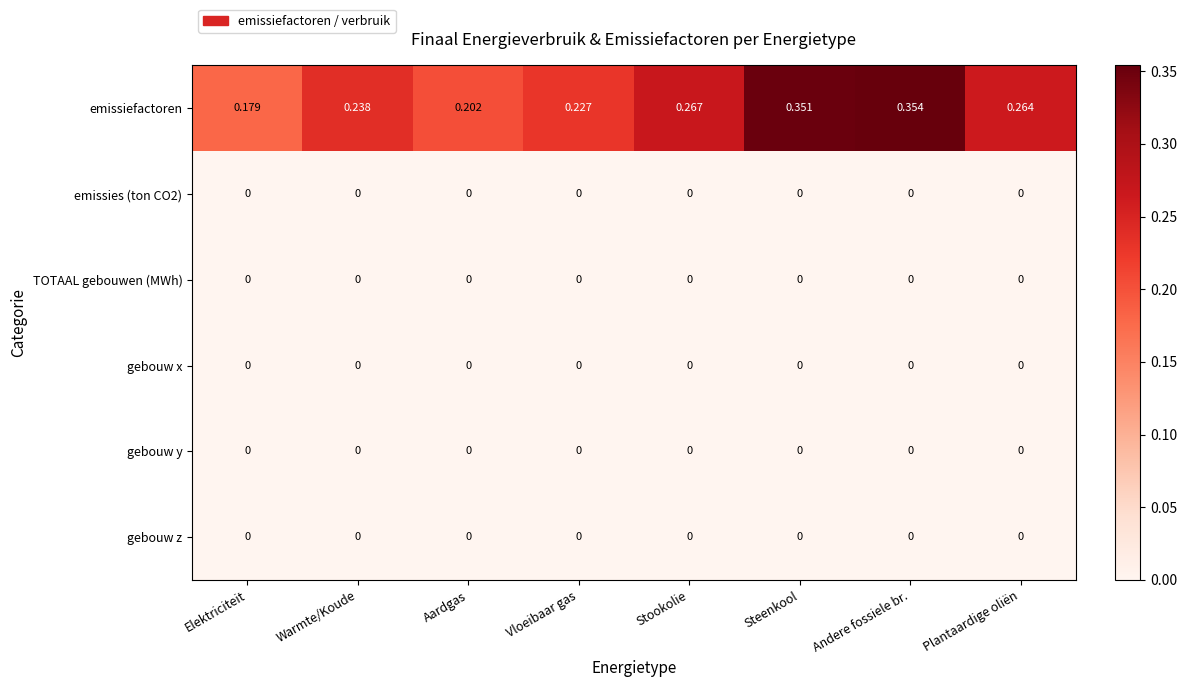

At which category is the sum across all series the highest?

Andere fossiele br.